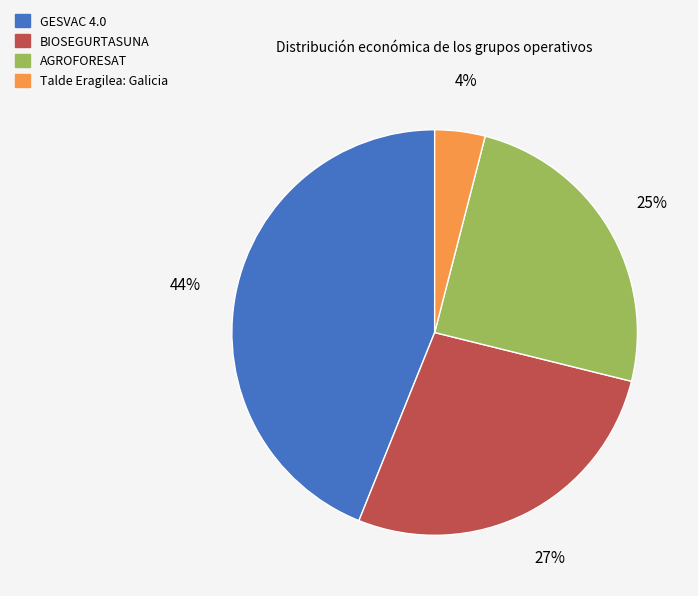

To the nearest percent, what is the combined percentage of GESVAC 4.0 and Talde Eragilea: Galicia?

48%